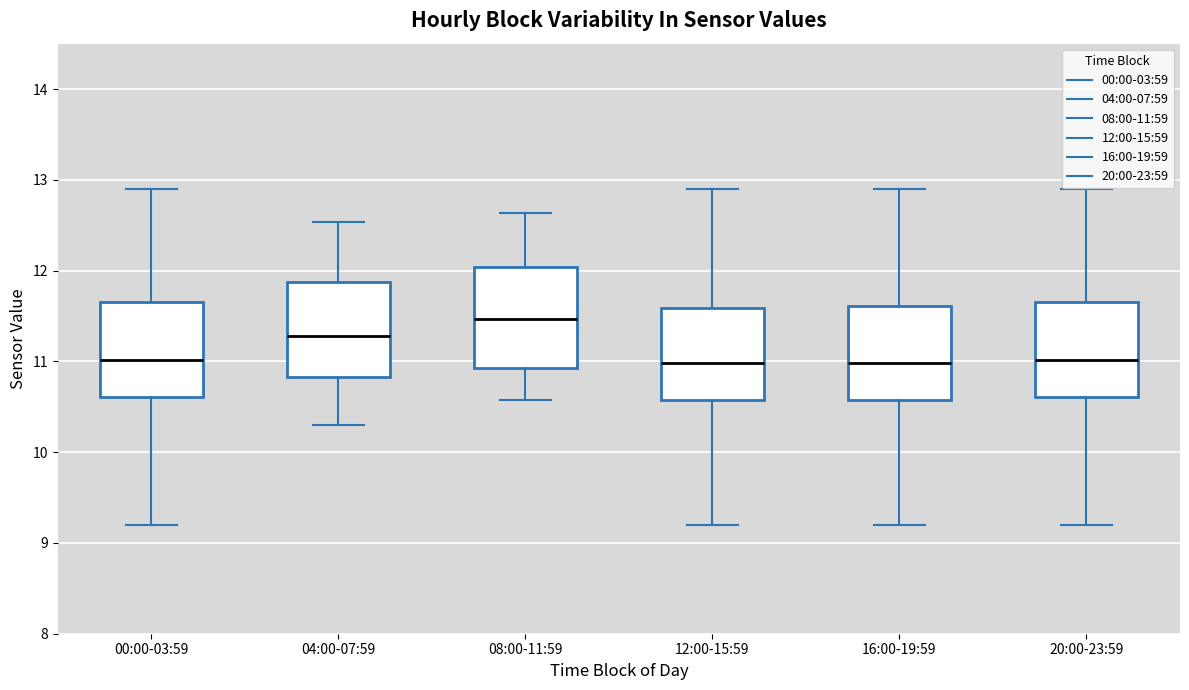

Where does the upper whisker of the box for 04:00-07:59 end on the y-axis? The values are not printed on the chart, so give them approximately, as read against the axis.

12.5